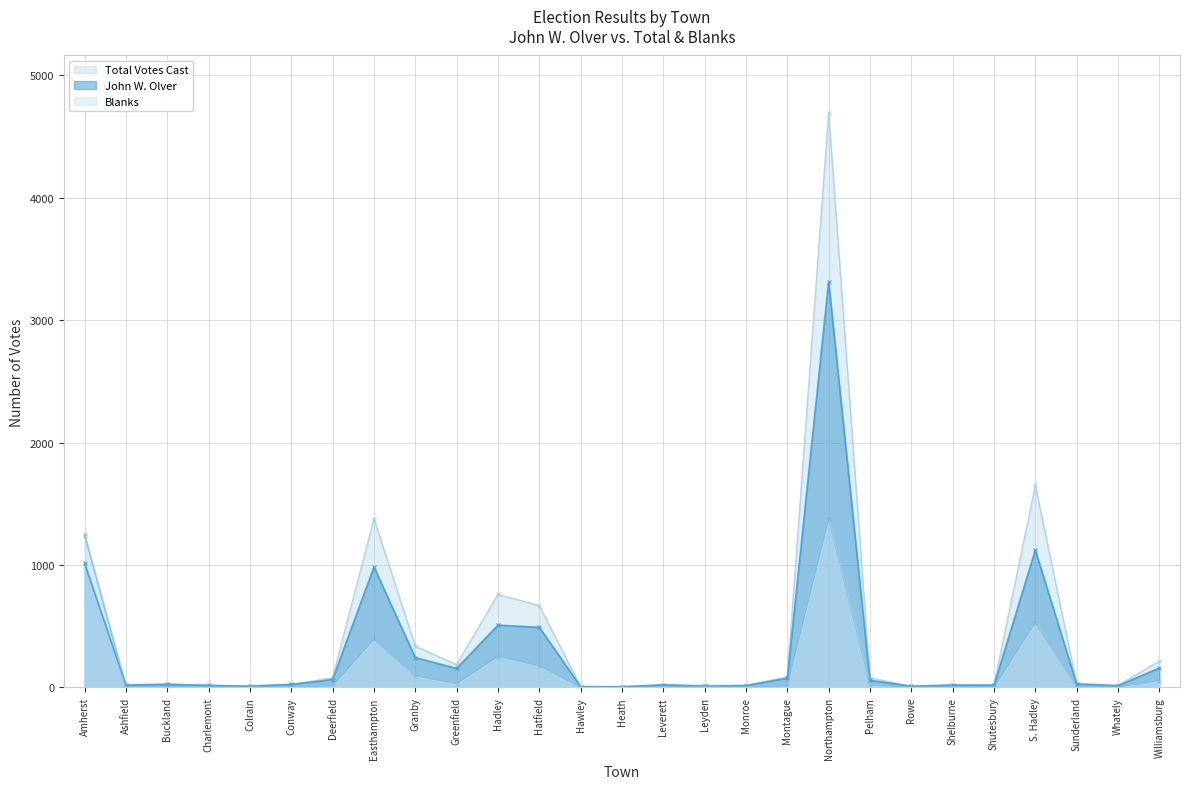

What is the greatest value displayed?

4692